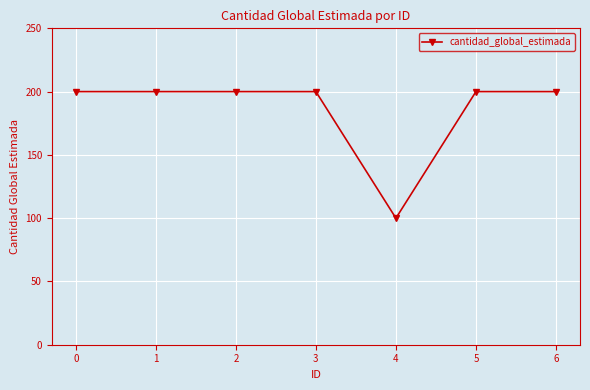

What is the maximum value shown in the chart?

200